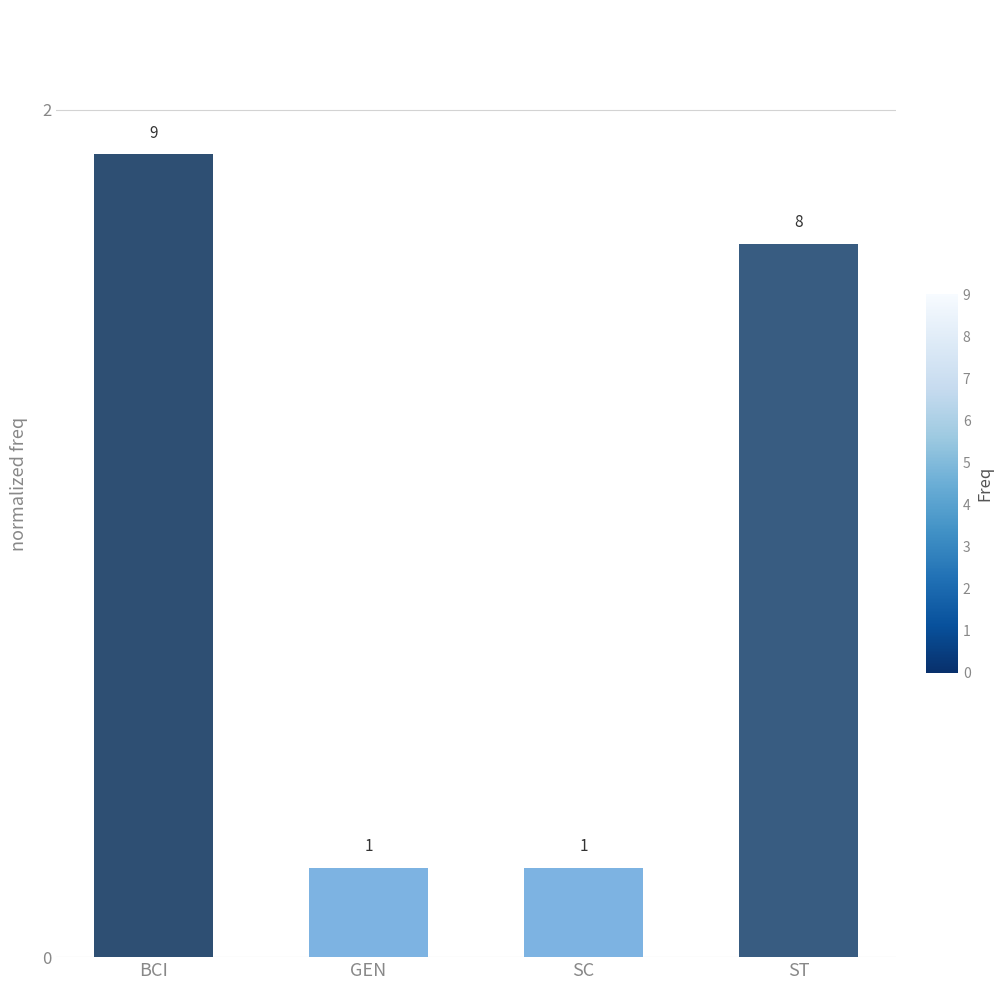

How many bars are there in total?

4